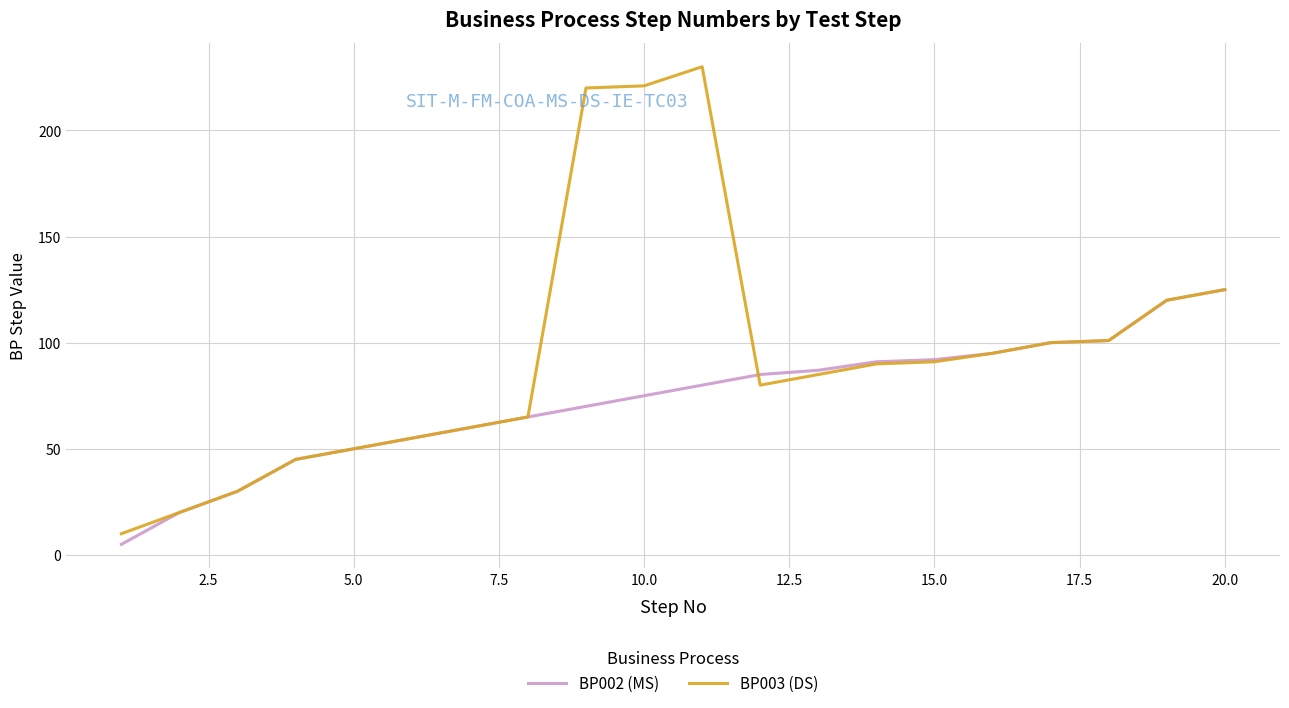

Which series has the largest total across all categories?

BP003 (DS)